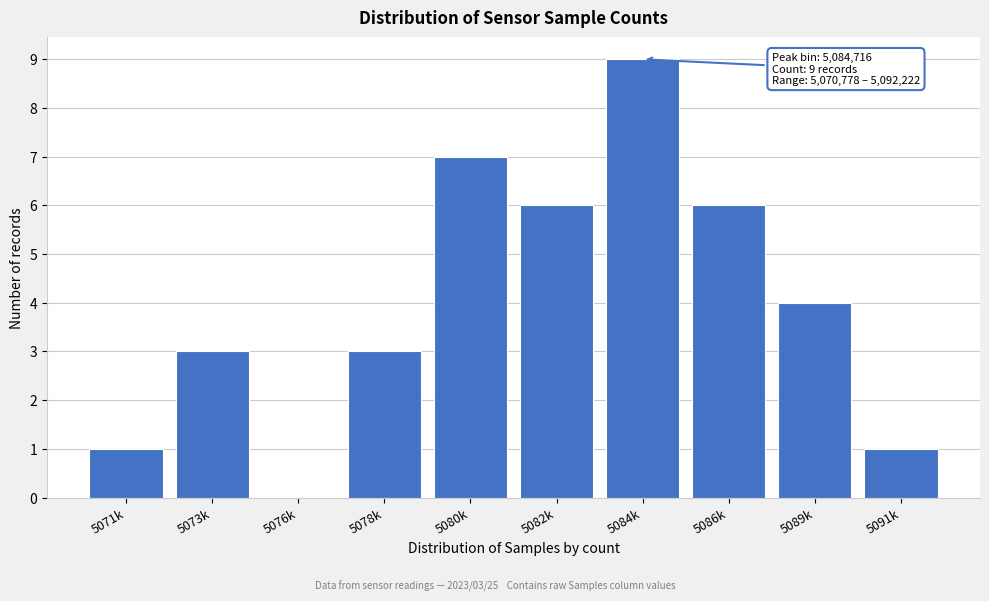

Reading left to right, transcribe all the data shown in this chart.

5071k=1	5073k=3	5076k=0	5078k=3	5080k=7	5082k=6	5084k=9	5086k=6	5089k=4	5091k=1